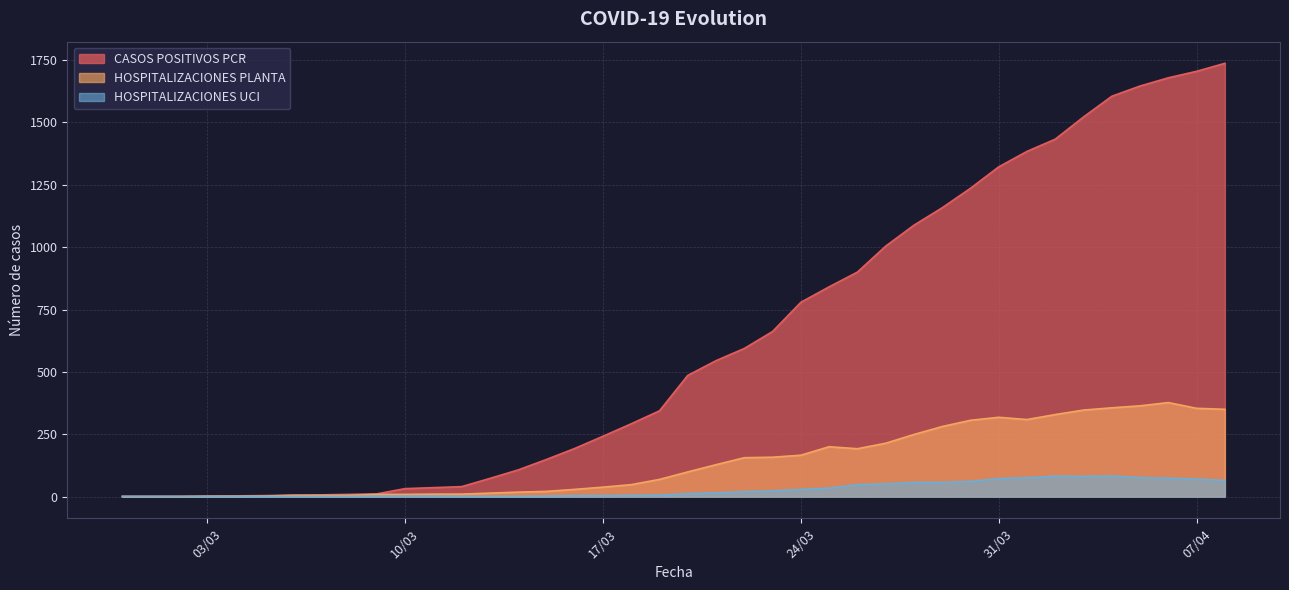

What is the spread (max minus min) of values at 17/03?

238